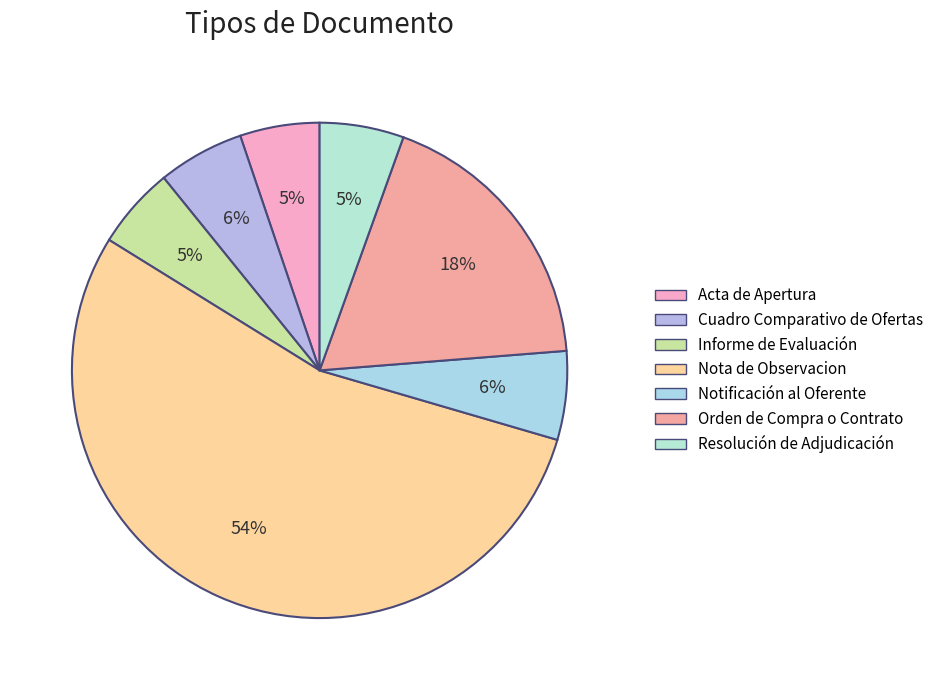

Does Cuadro Comparativo de Ofertas represent more than half of the total?

No